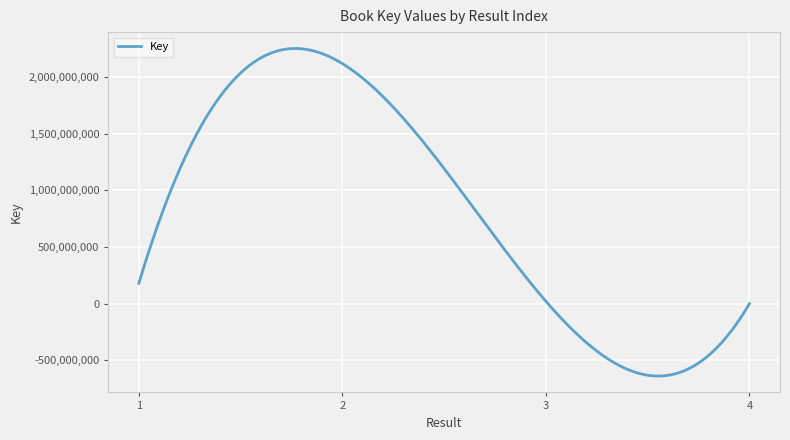

How many lines are shown in the chart?

1